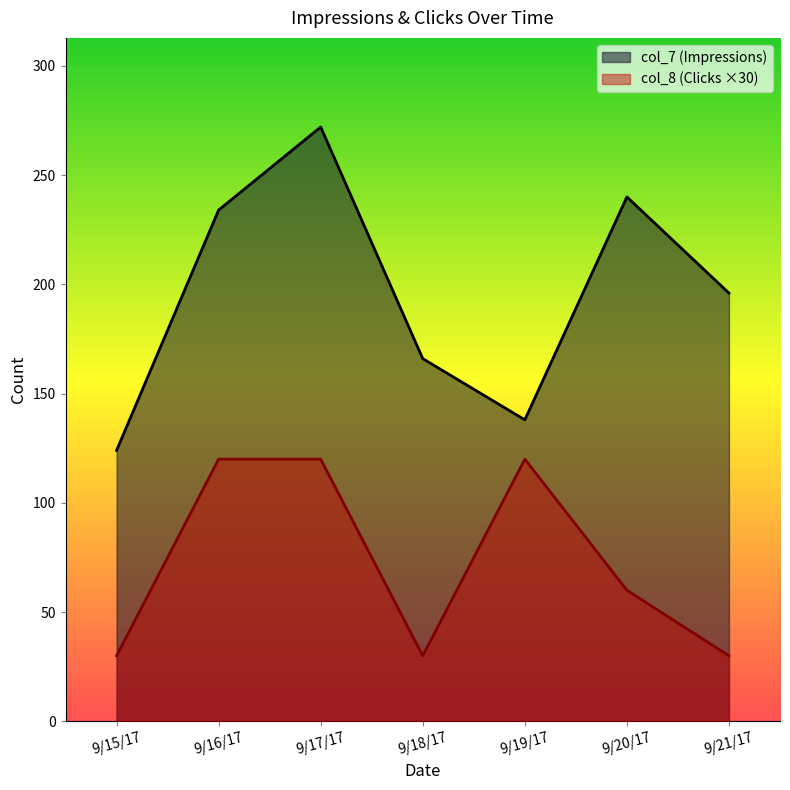

Which label corresponds to the smallest value in the chart?

9/15/17